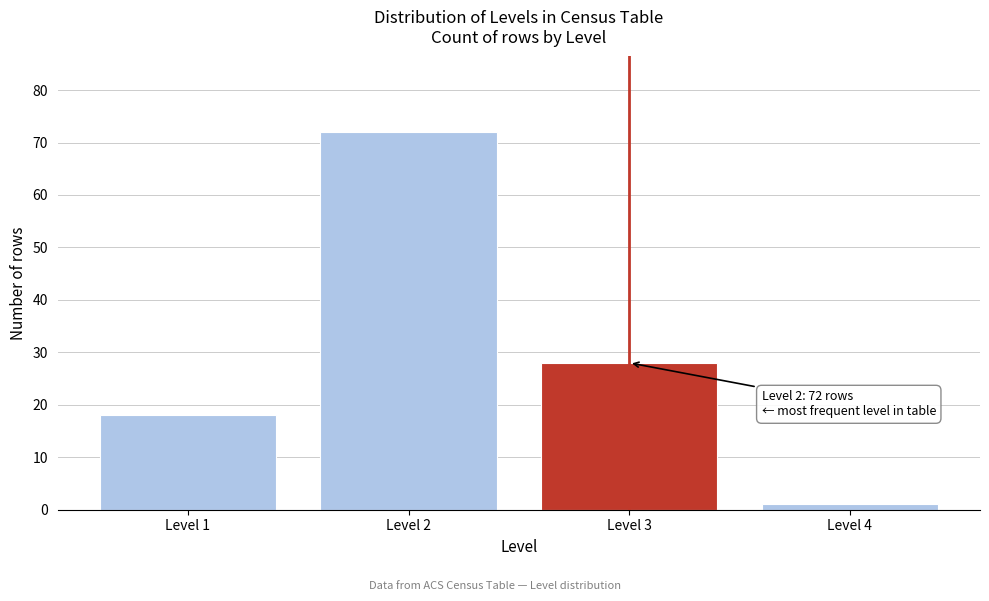

Reading left to right, list all the values displayed in this chart.

18	72	28	1